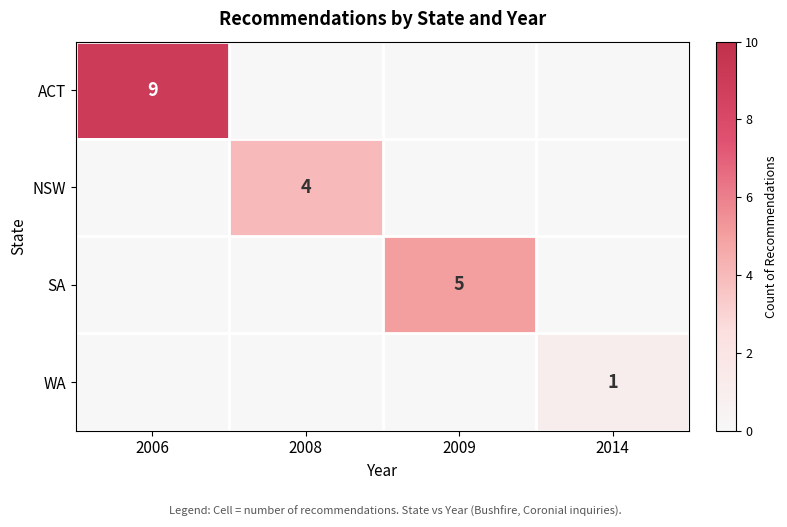

Count the number of data series in this chart.

4